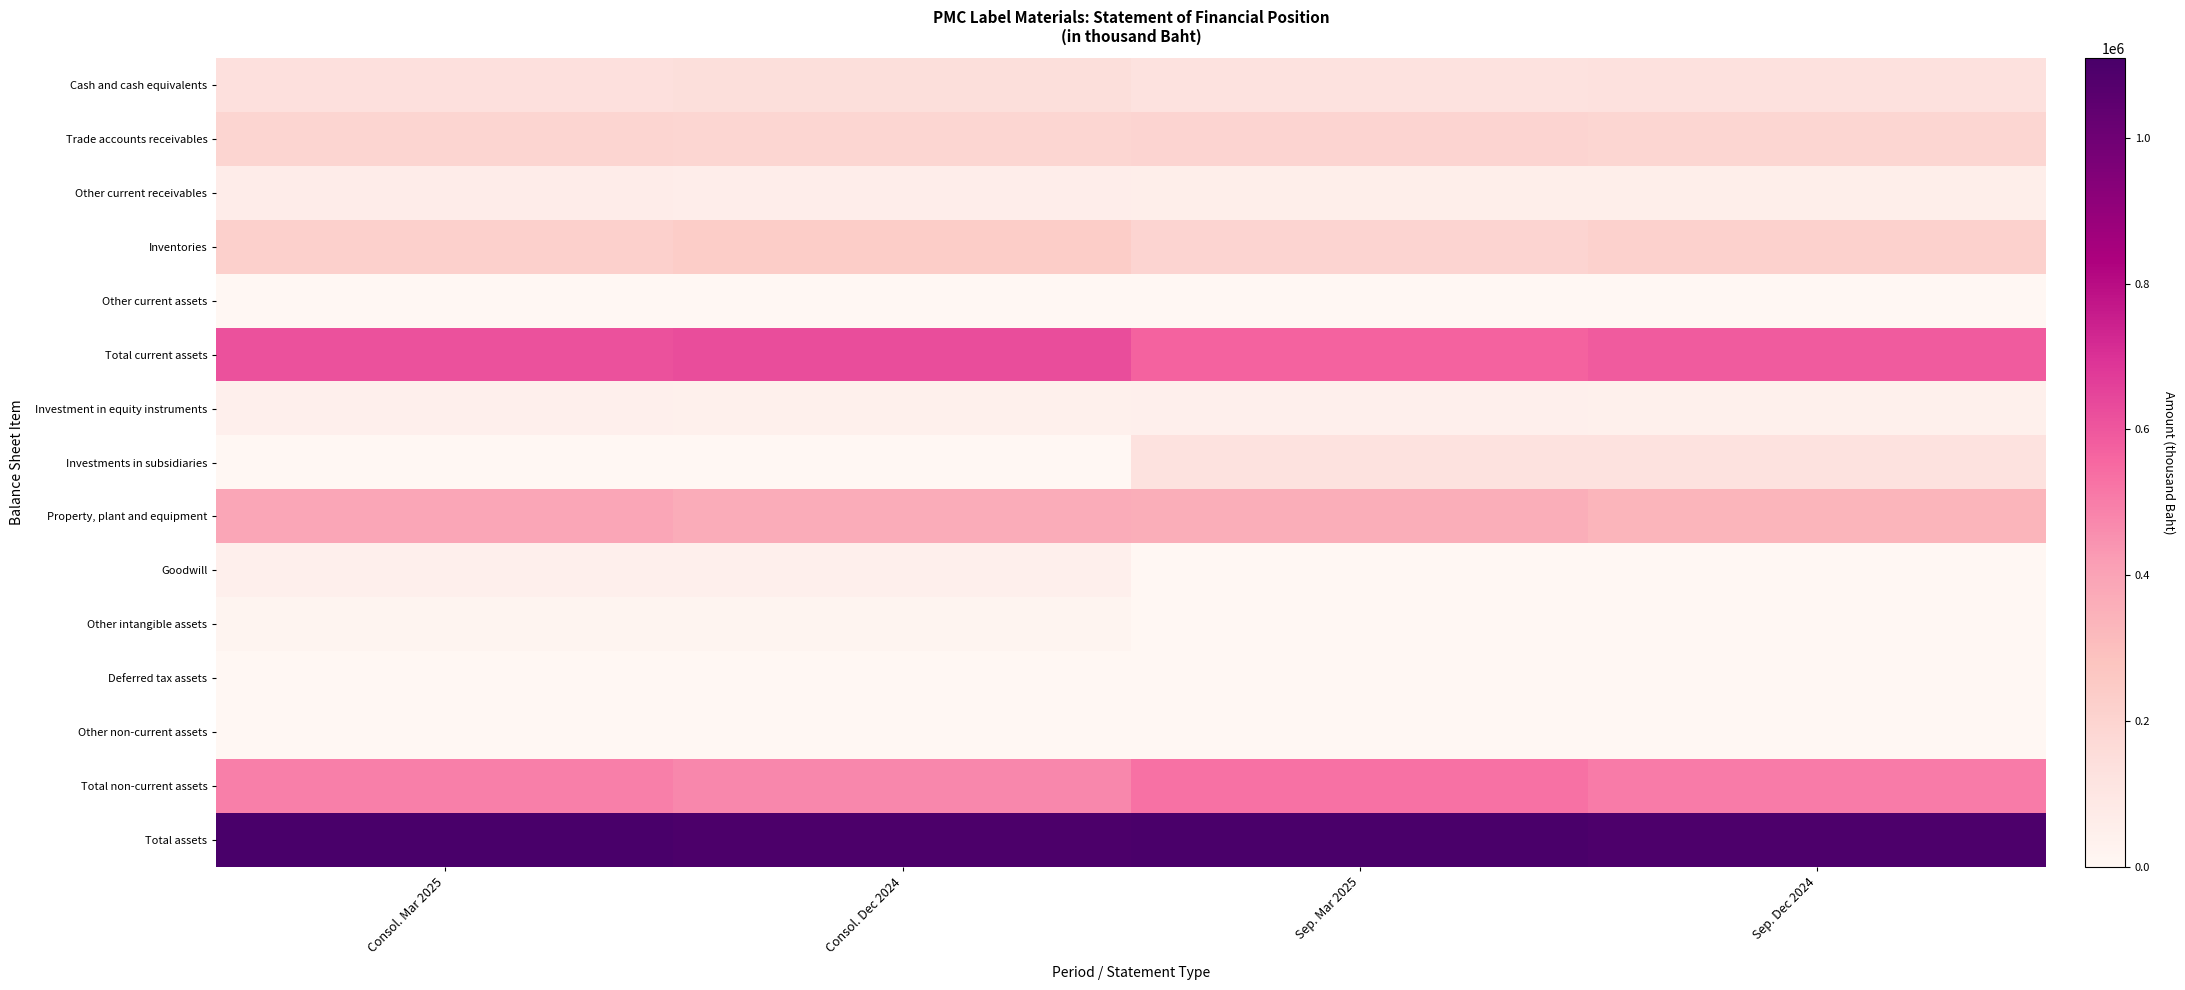

Which category has the highest value across all series?

Consol. Mar 2025